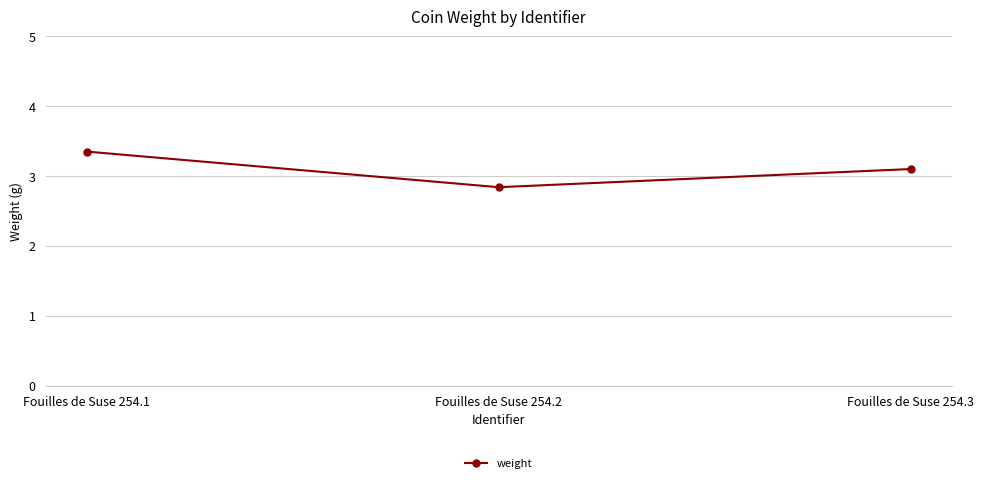

Reading left to right, transcribe all the data shown in this chart.

3.4	2.8	3.1